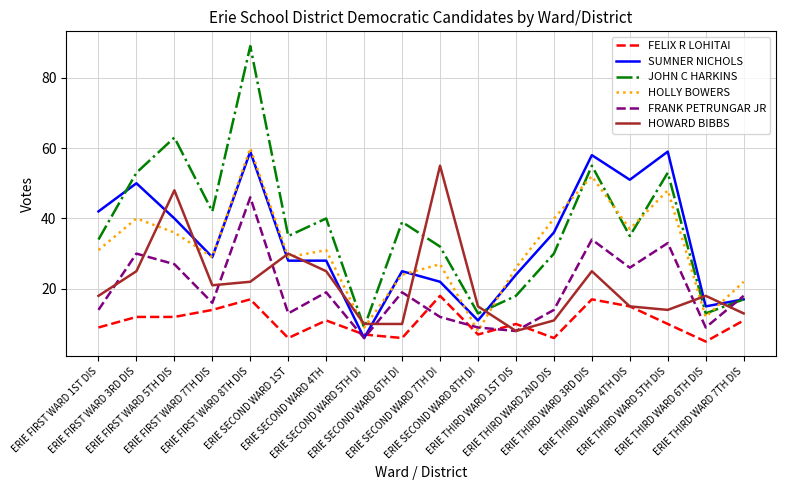

True or false: HOLLY BOWERS has more than 0 points higher than both neighbors.

True